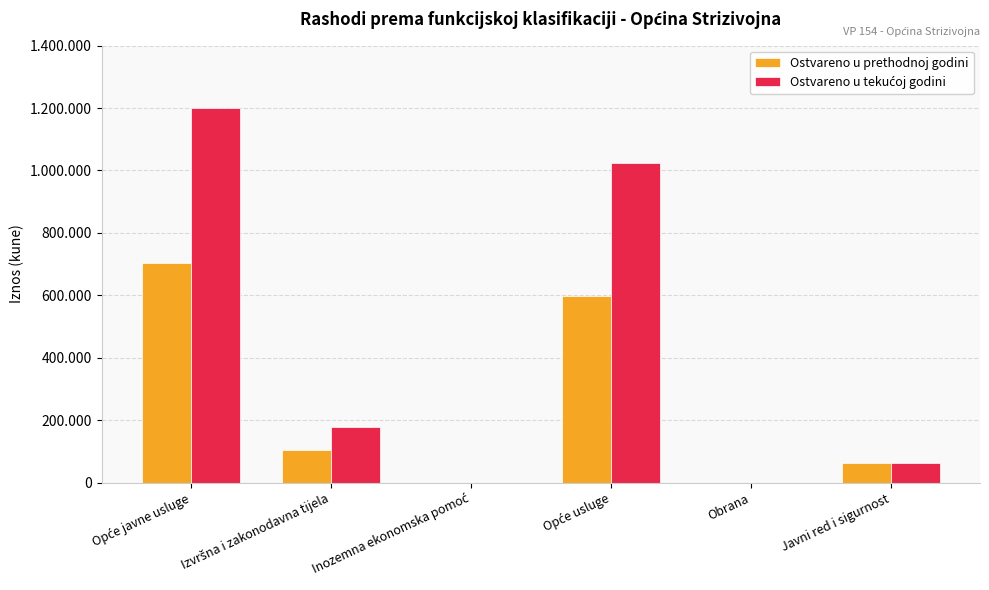

What position from the right is Inozemna ekonomska pomoć?

4